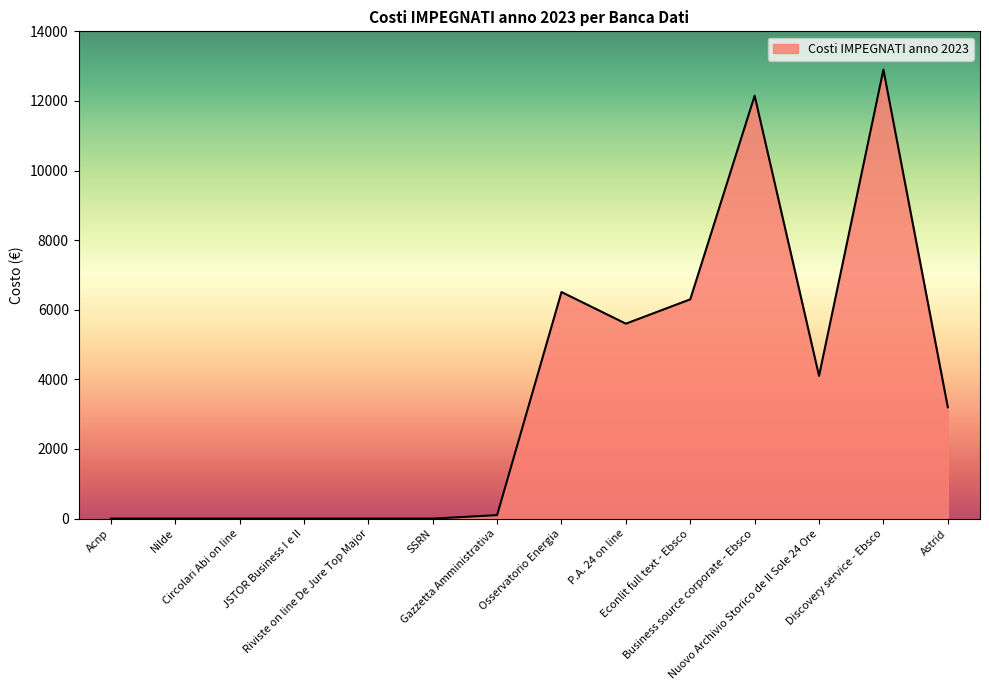

What is the difference between the maximum and minimum values?

12900